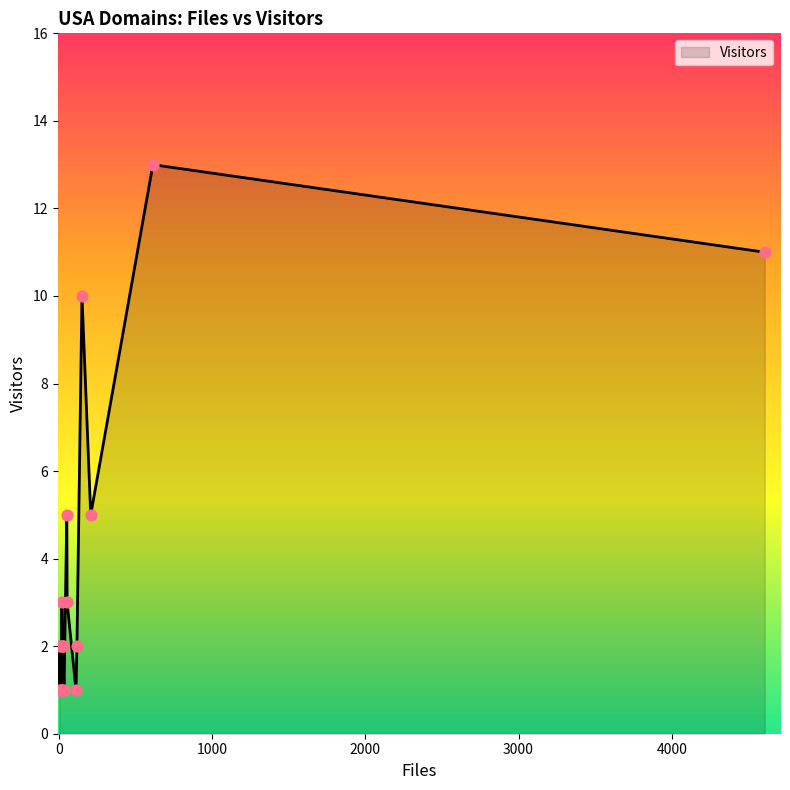

Between jhuapl.edu and caltech.edu, which is larger?

caltech.edu